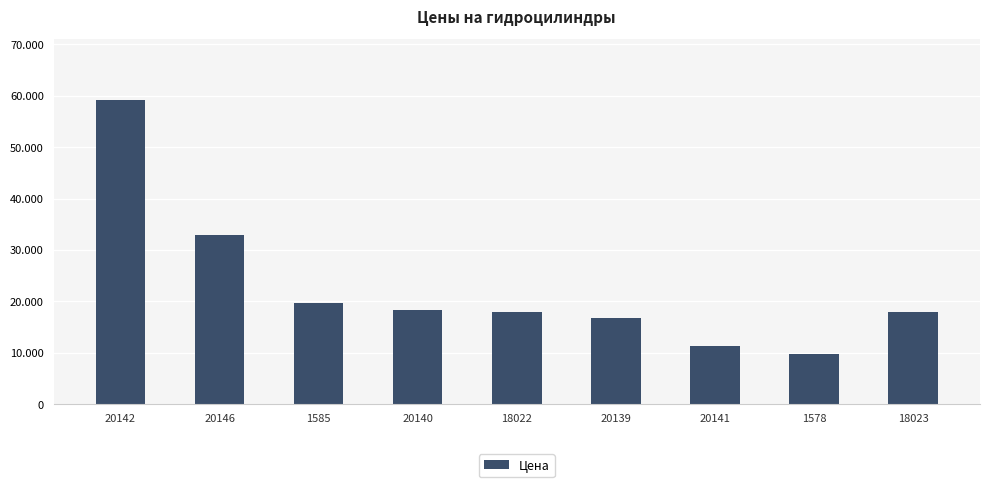

Which category has the lowest value across all series?

1578